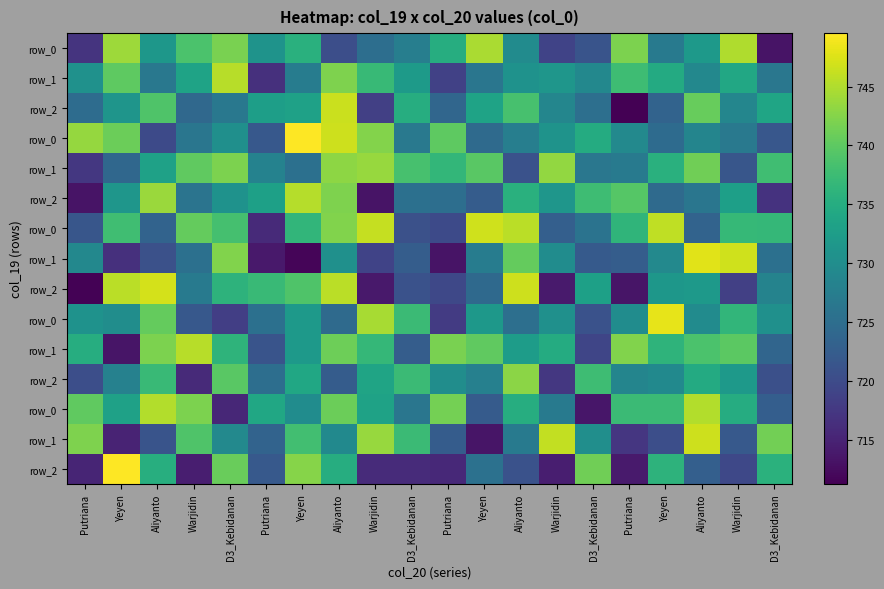

Count the number of categories in the chart.

20